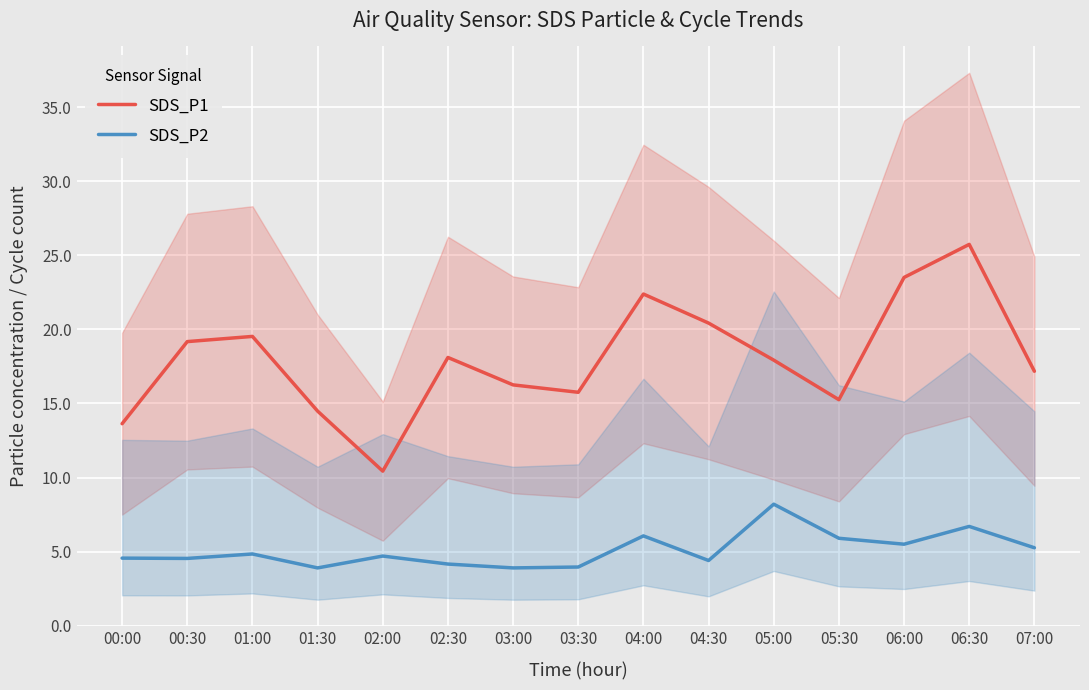

What value does the SDS_P1 series have at 07:00?

17.2